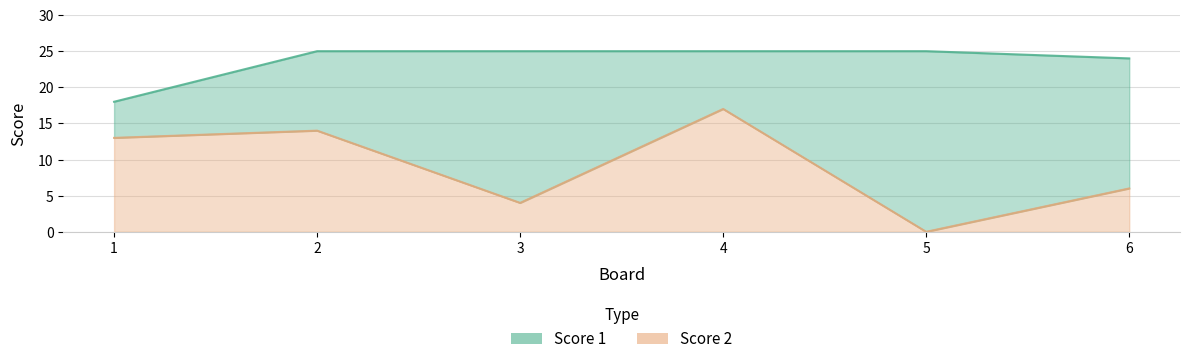

How many data points in Score 1 are less than 25?

2